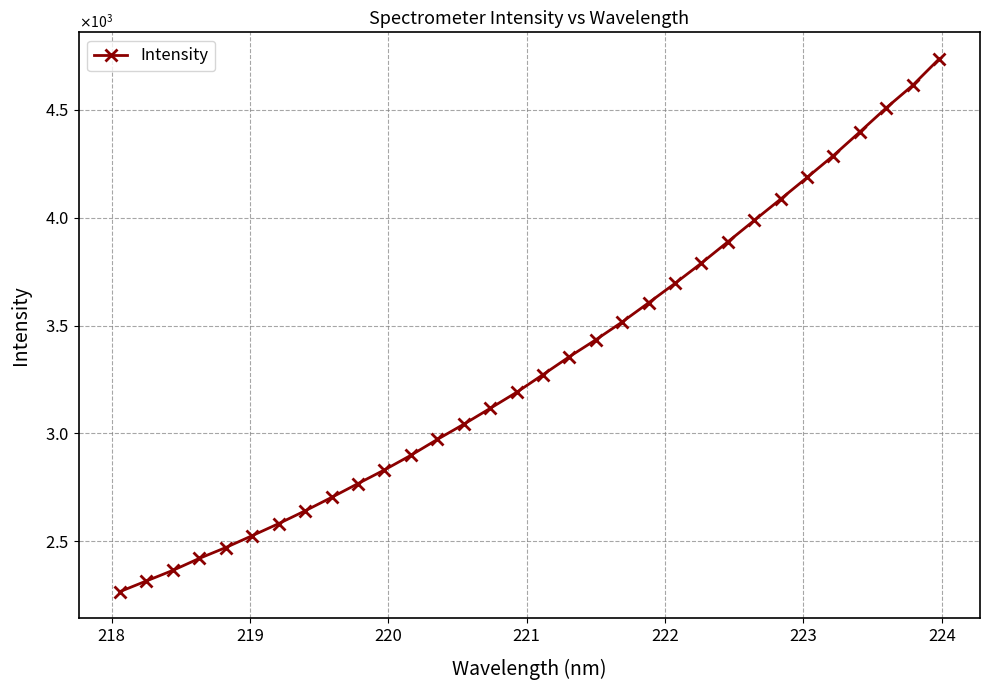

What is the difference between the second highest and second lowest values?

2297.4